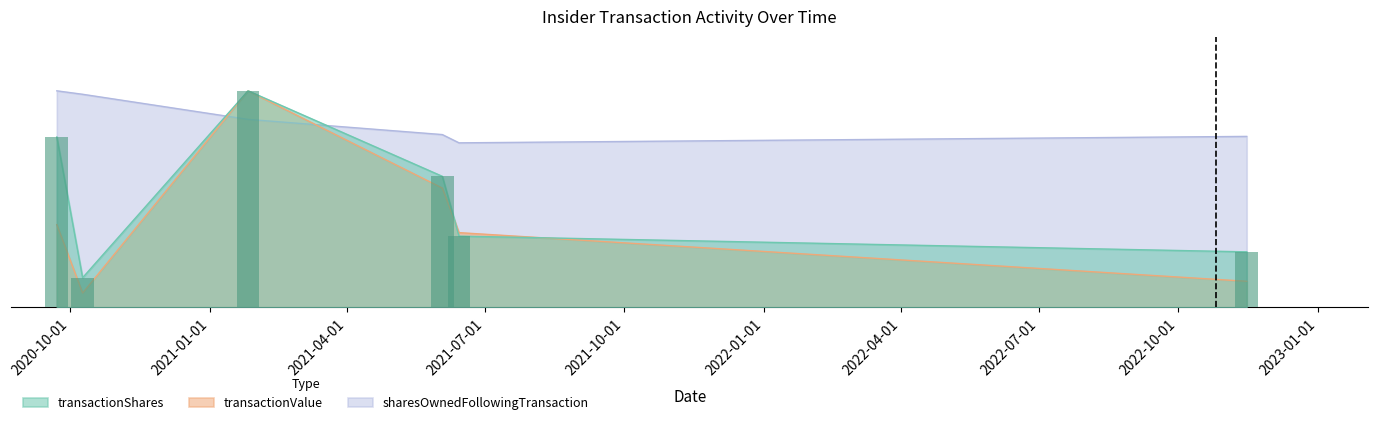

Reading right to left, what are all the values shown in this chart?

transactionShares: 2022-11-15=2121212.0	2021-06-14=2720500.0	2021-06-03=5000000.0	2021-01-26=8260000.0	2020-10-09=1135375.0	2020-09-22=6500000.0
transactionValue: 2022-11-15=999999.9	2021-06-14=2853798.5	2021-06-03=4552857.1	2021-01-26=8260000.0	2020-10-09=551467.9	2020-09-22=3157142.9
sharesOwnedFollowingTransaction: 2022-11-15=6522779.1	2021-06-14=6277024.1	2021-06-03=6592210.2	2021-01-26=7171489.9	2020-10-09=8128460.1	2020-09-22=8260000.0